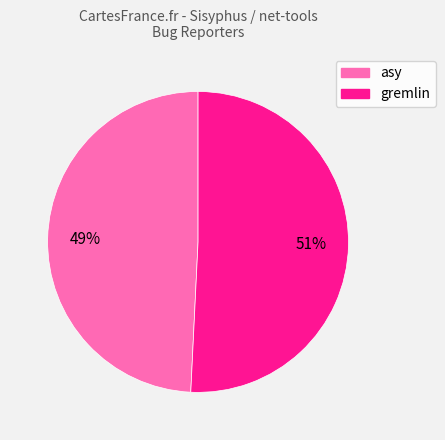

Does asy represent more than half of the total?

No